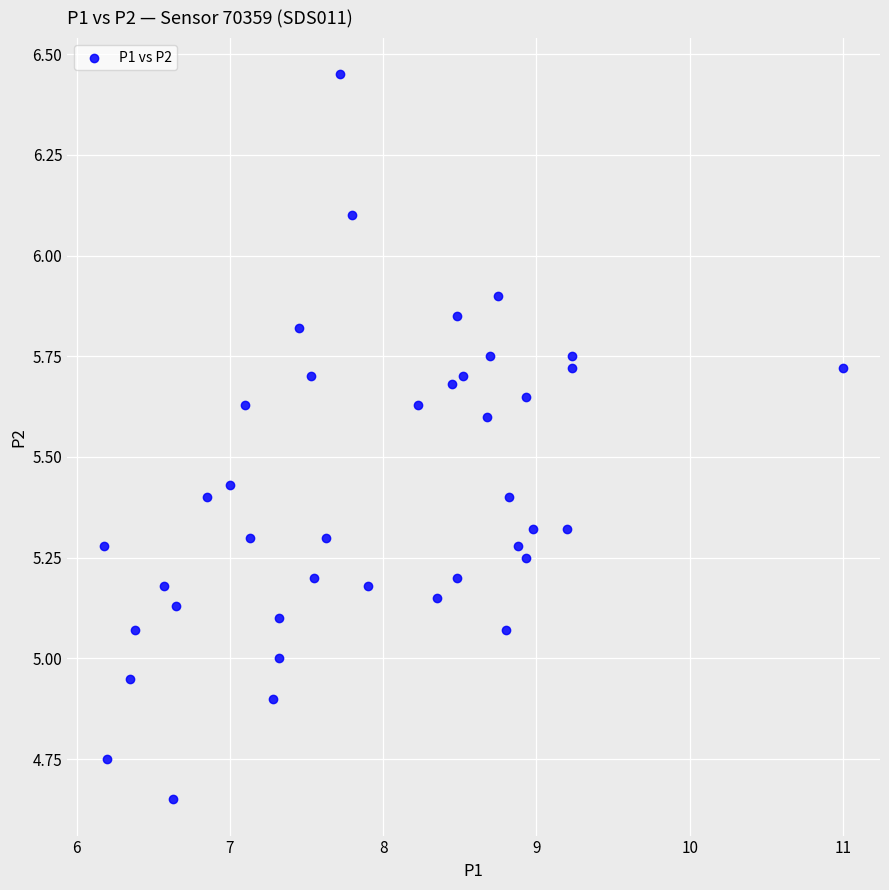

What is the range of Y values (max minus min)?

1.8